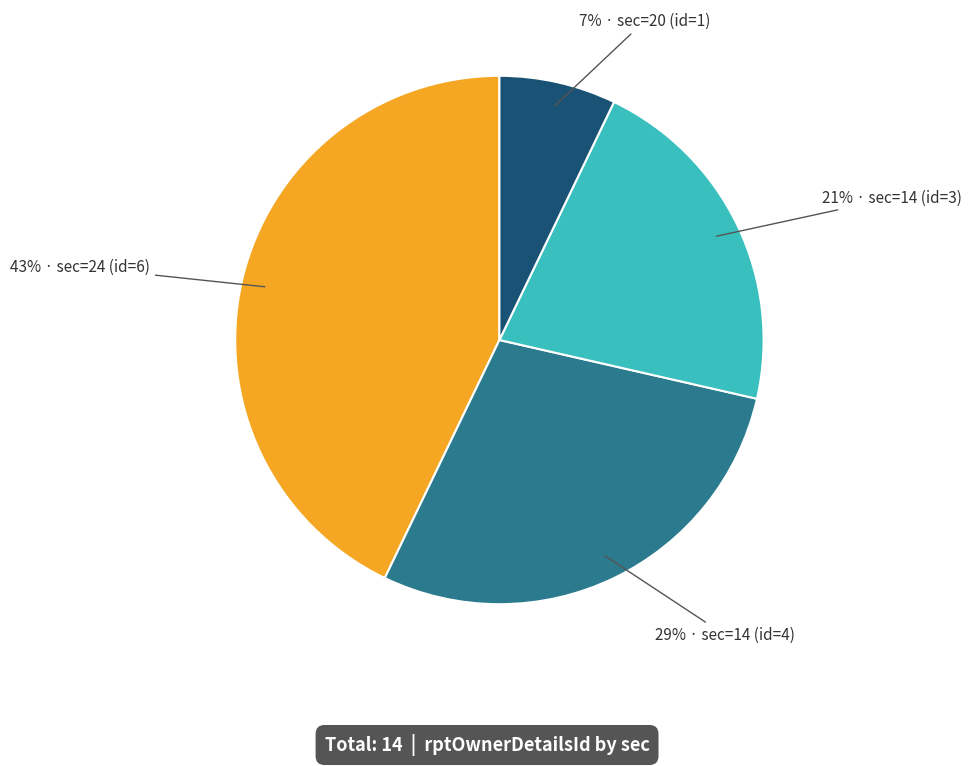

Does any single category account for the majority?

No